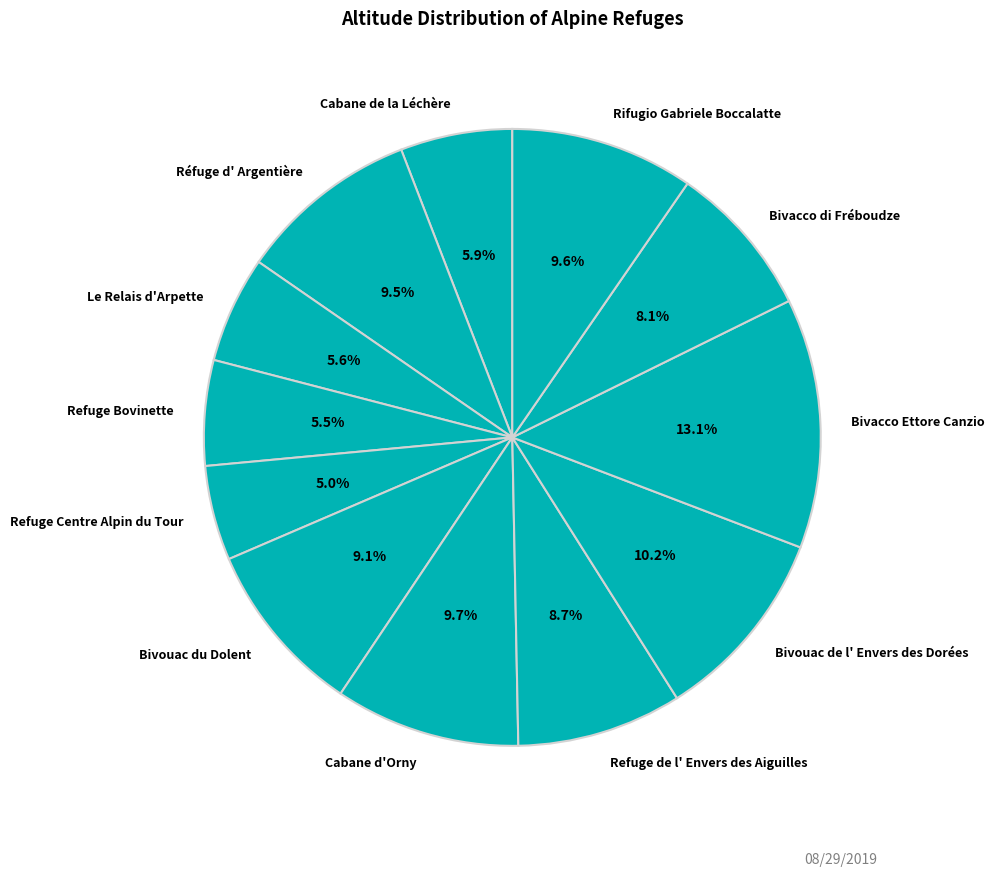

Do Bivacco Ettore Canzio and Bivacco di Fréboudze together represent more than half of the pie?

No